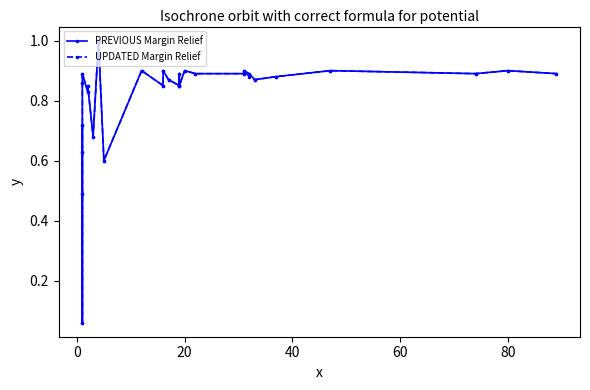

True or false: UPDATED Margin Relief and PREVIOUS Margin Relief cross at least once.

False